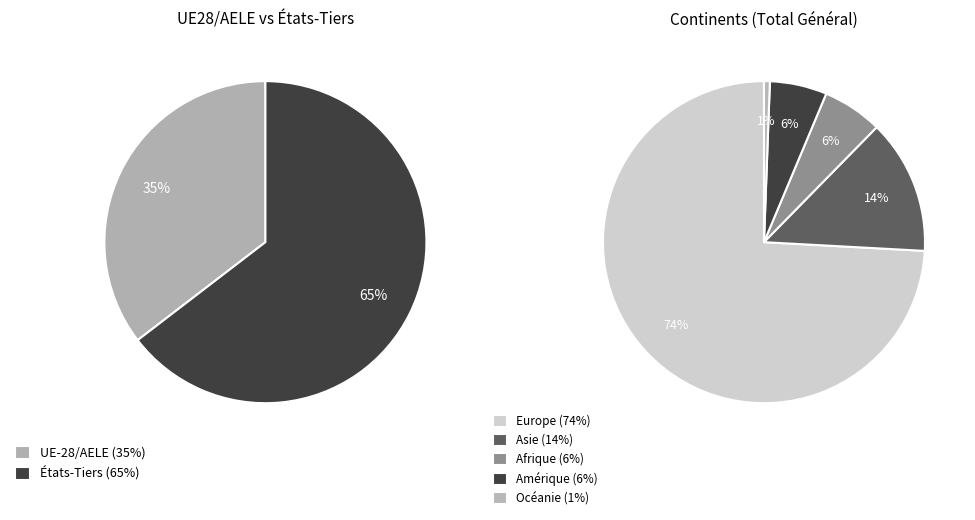

Which has a higher value, Asie or Afrique?

Asie